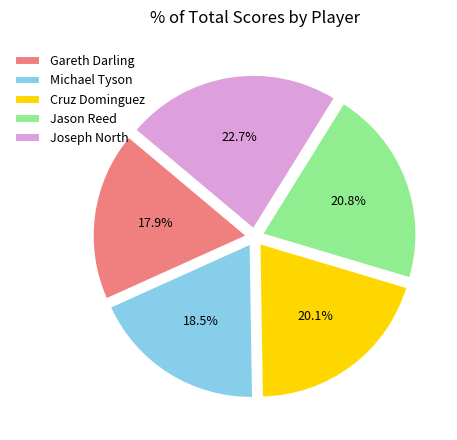

To the nearest percent, what portion does Jason Reed represent?

21%